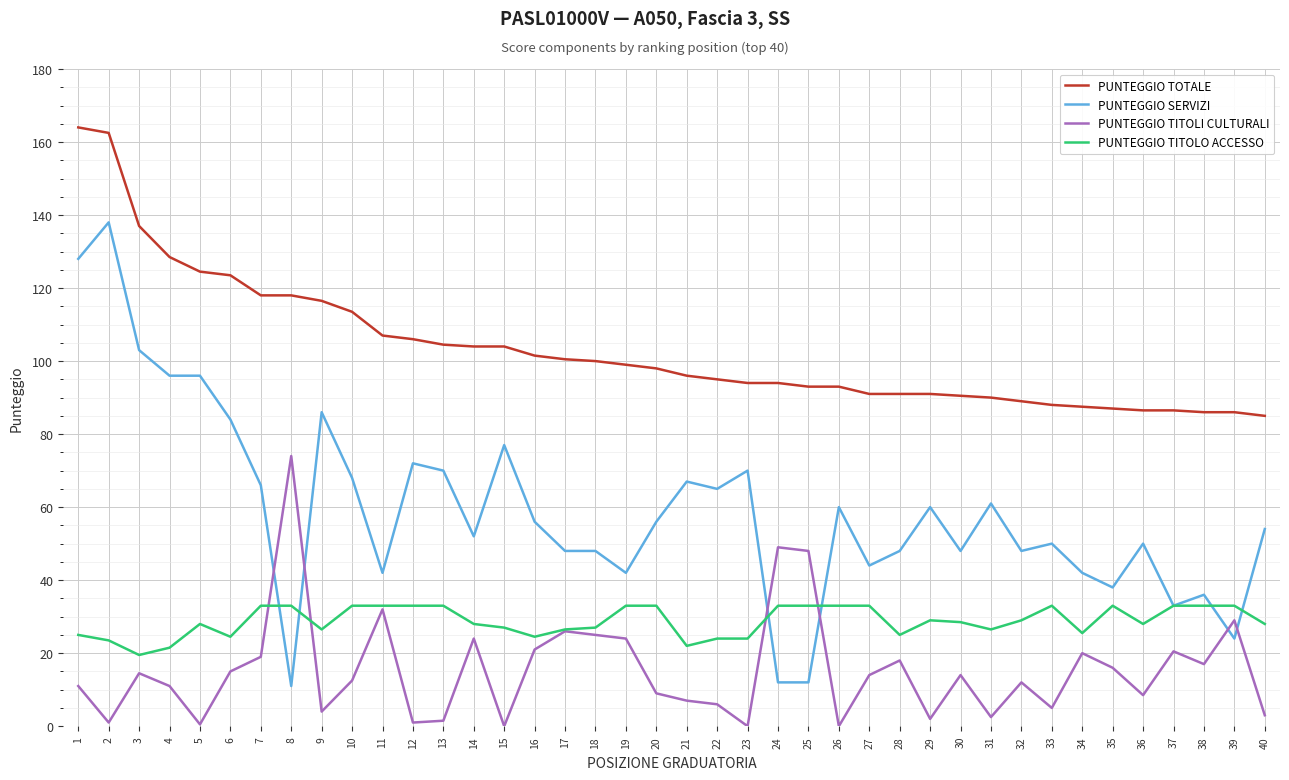

What is the difference between the PUNTEGGIO TITOLO ACCESSO values at 38 and 5?

5.0